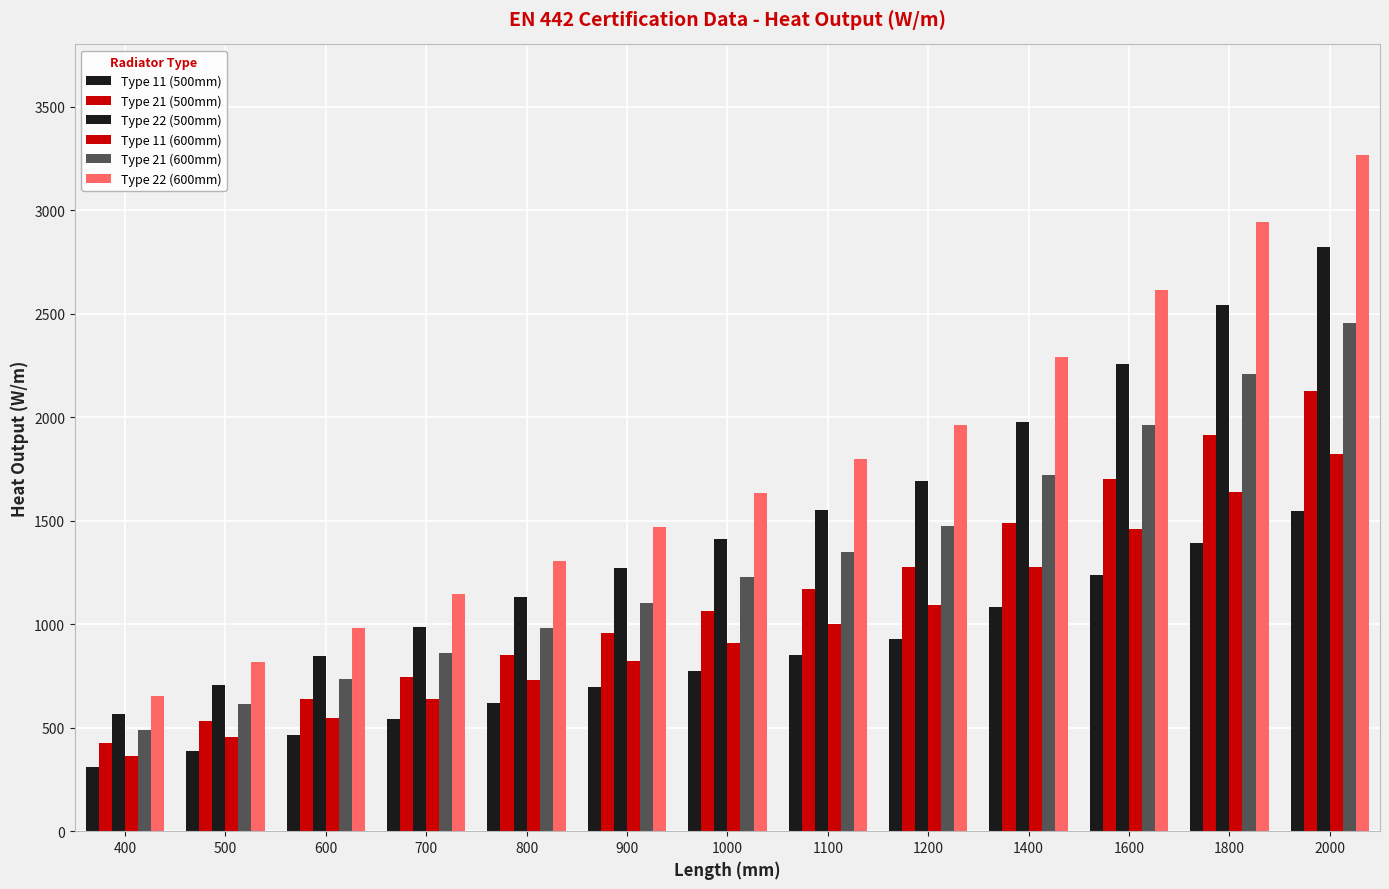

Between 400 and 1400, which is larger?

1400